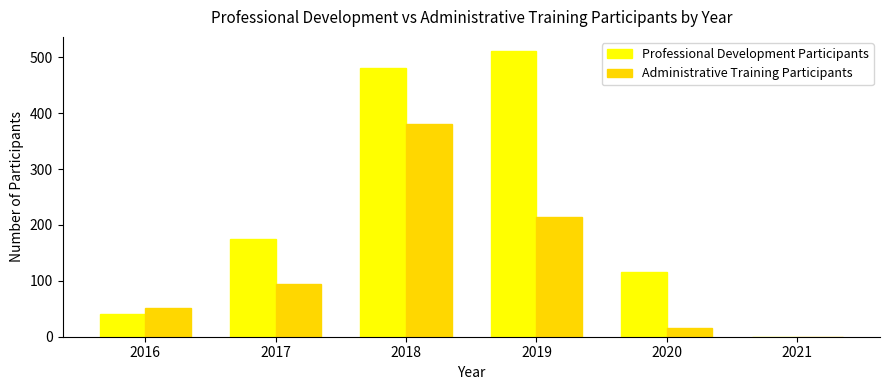

The Professional Development Participants series shows 203 at 2020. True or false?

False